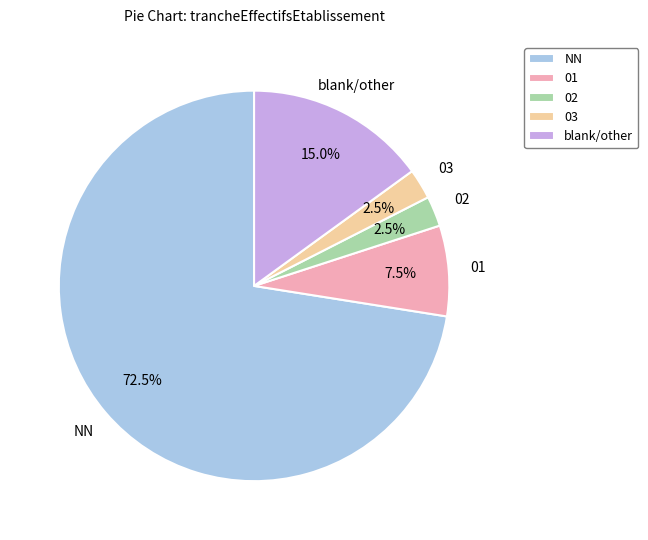

Which has a higher value, NN or blank/other?

NN